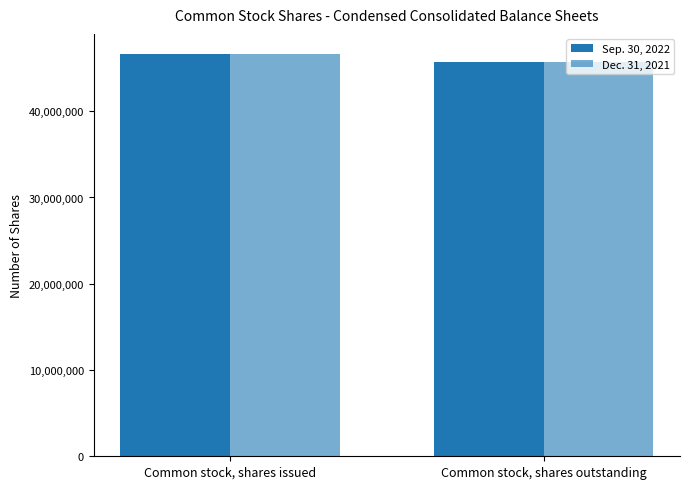

How many bars are there in total?

4